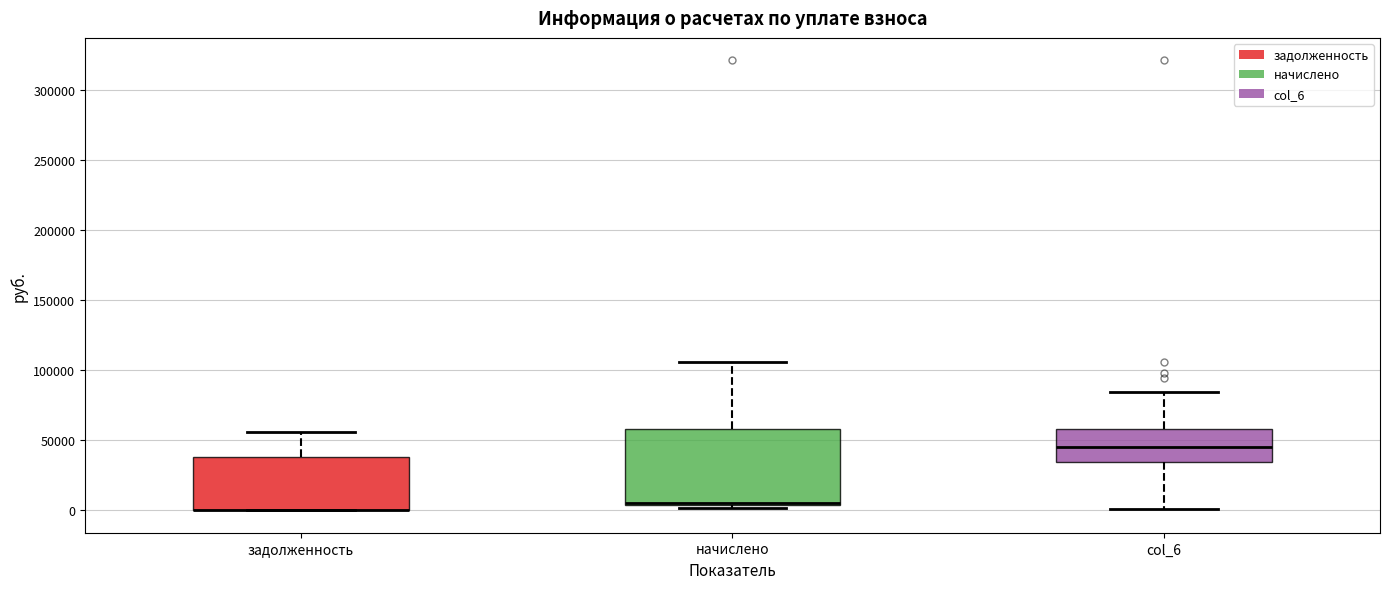

Reading left to right, transcribe this box plot: for each box, give where its median line is, the range the box spans, and where its two whiskers end, as read against the y-axis. The values are not printed on the chart, so give them approximately, as read against the axis.

задолженность: median 0 (drawn on the box's lower edge), box 0 to 40000, whiskers 0 to 55000
начислено: median 5000 (drawn on the box's lower edge), box 5000 to 60000, whiskers 0 to 105000
col_6: median 45000, box 35000 to 60000, whiskers 0 to 85000